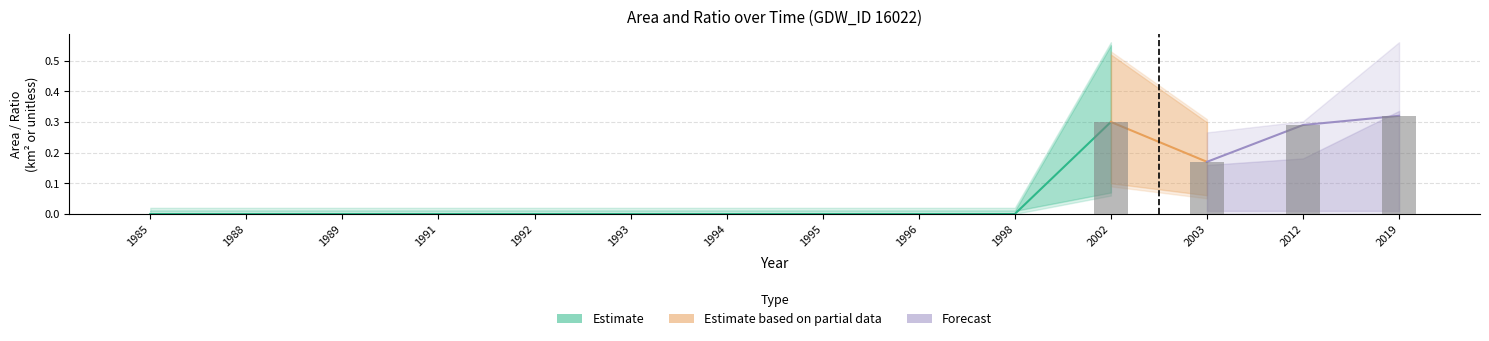

What is the value of the waterArea bar at the 13th from the left?

0.3